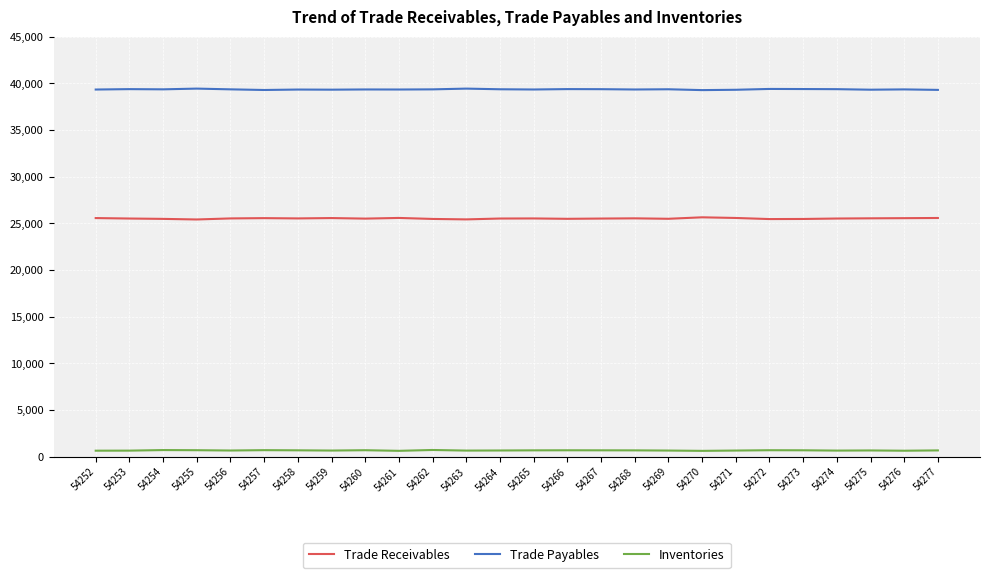

What are all the series names shown in the legend?

Trade Receivables, Trade Payables, Inventories